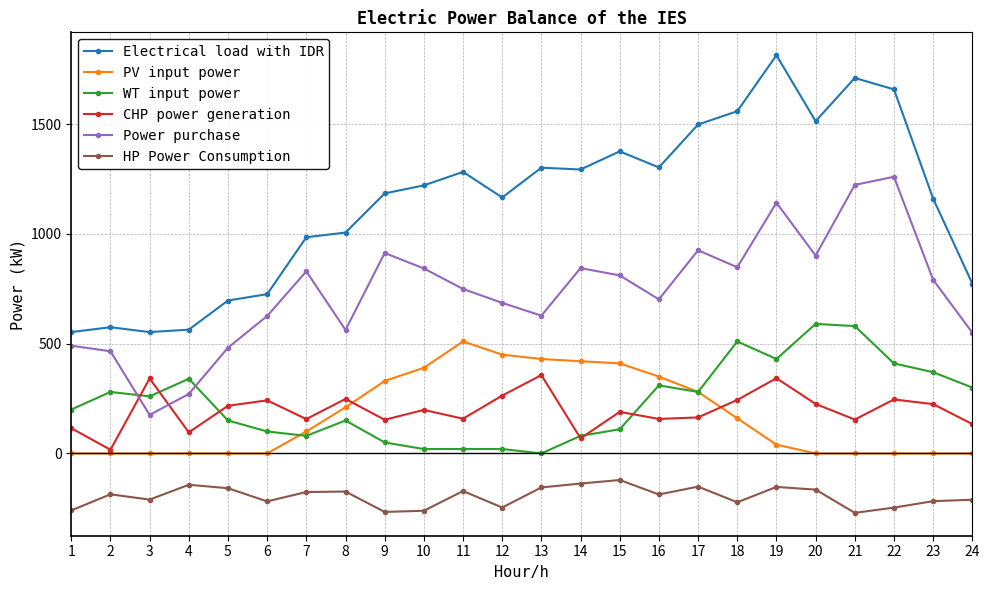

Is the value of Electrical load with IDR at 4 greater than the value of CHP power generation at 15?

Yes